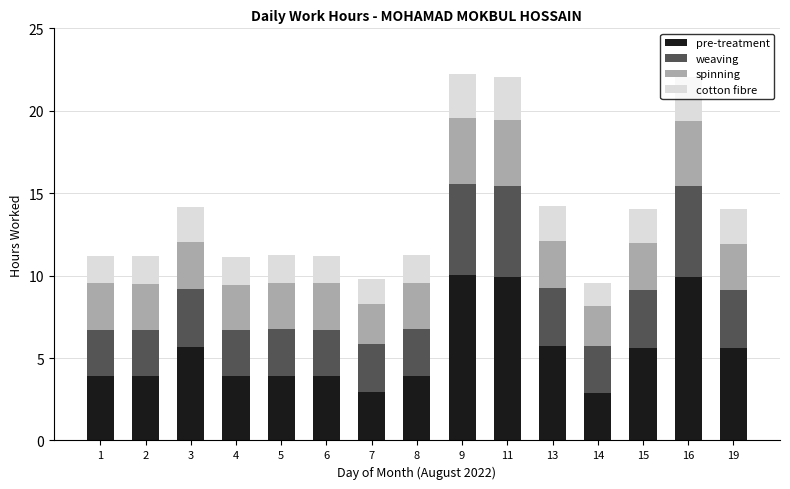

What is the difference between the maximum and minimum values in the pre-treatment series?

7.1